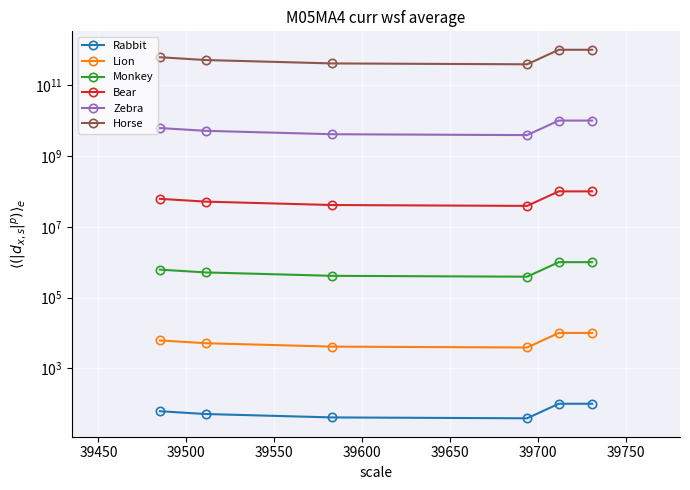

What is the difference between the maximum and minimum values in the Monkey series?

611650.5